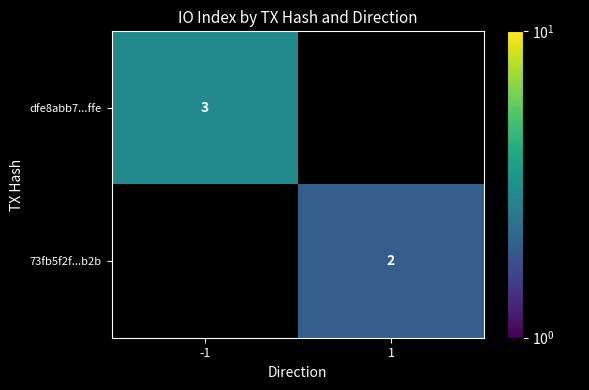

True or false: dfe8abb7...ffe has a value of 3 at -1.

True